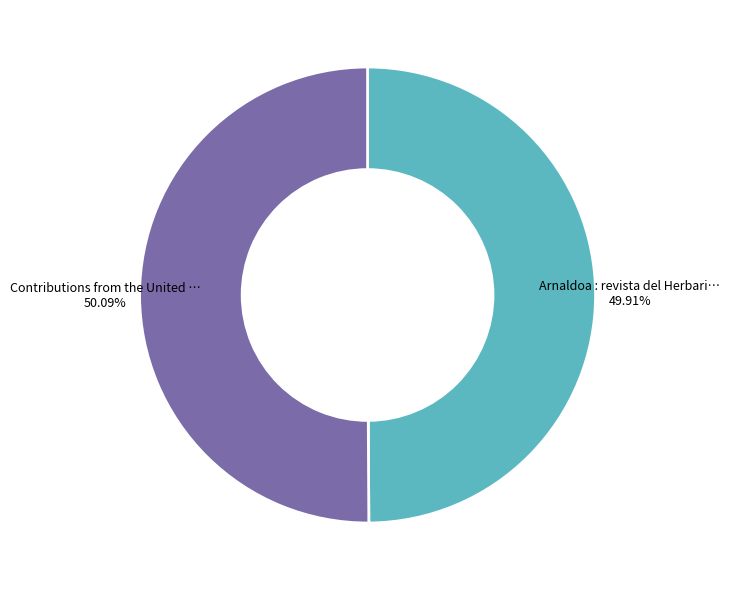

Does any single category account for the majority?

Yes